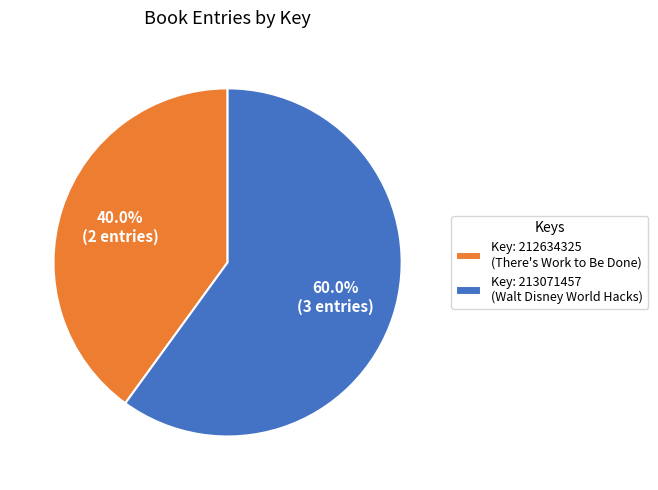

Combined, what portion of the pie is Key: 213071457 (Walt Disney World Hacks) and Key: 212634325 (There's Work to Be Done)?

100.0%